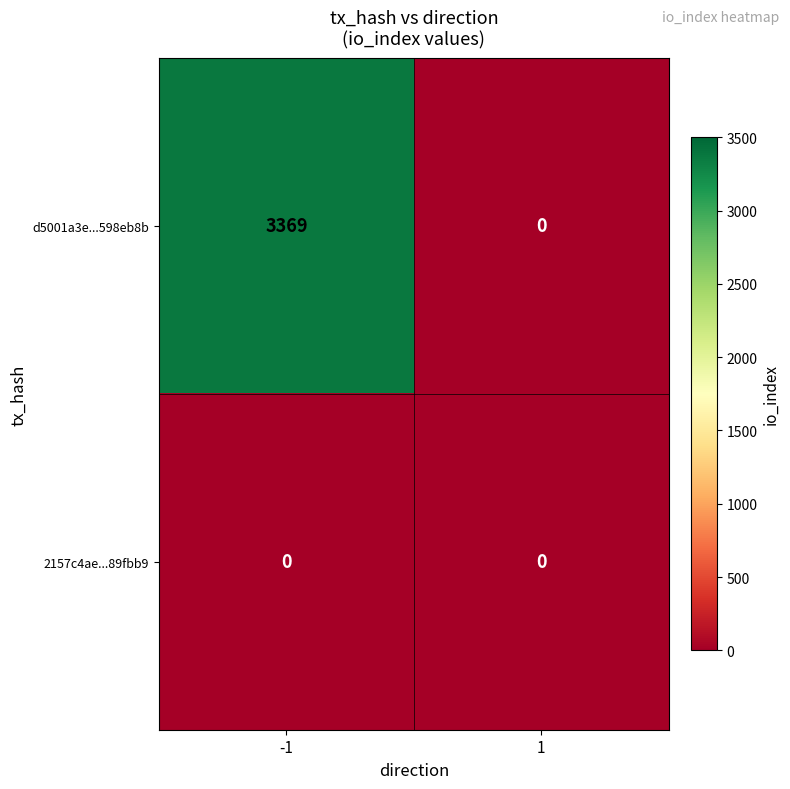

The value of d5001a3e...598eb8b at -1 is 5537. True or false?

False